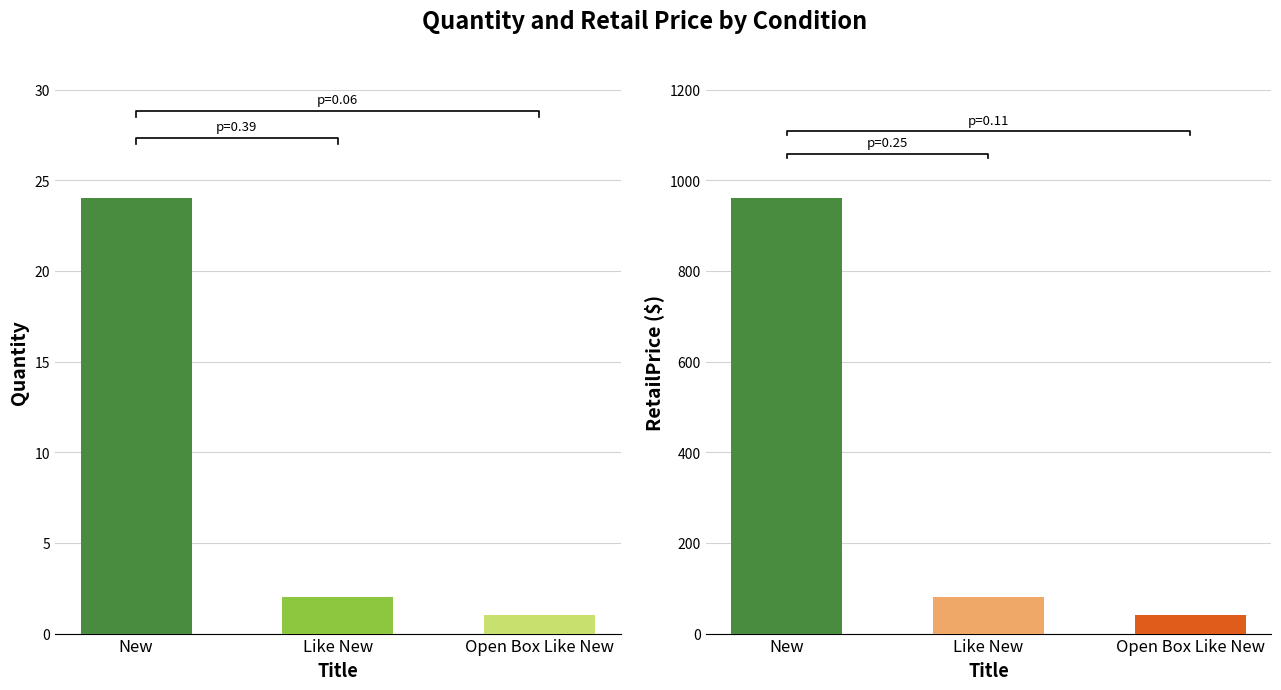

What is the lowest value of the RetailPrice series?

40.0